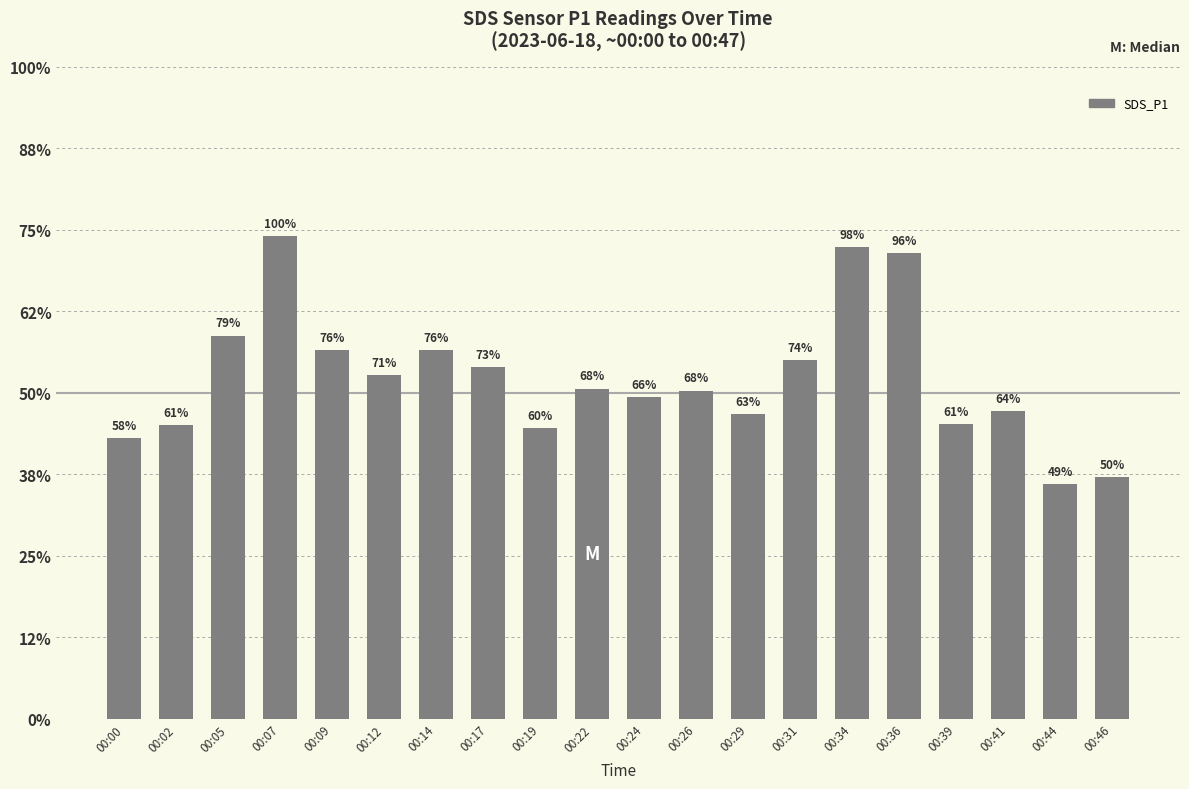

Rank the categories by value from highest to lowest.

00:07, 00:34, 00:36, 00:05, 00:09, 00:14, 00:31, 00:17, 00:12, 00:22, 00:26, 00:24, 00:41, 00:29, 00:39, 00:02, 00:19, 00:00, 00:46, 00:44